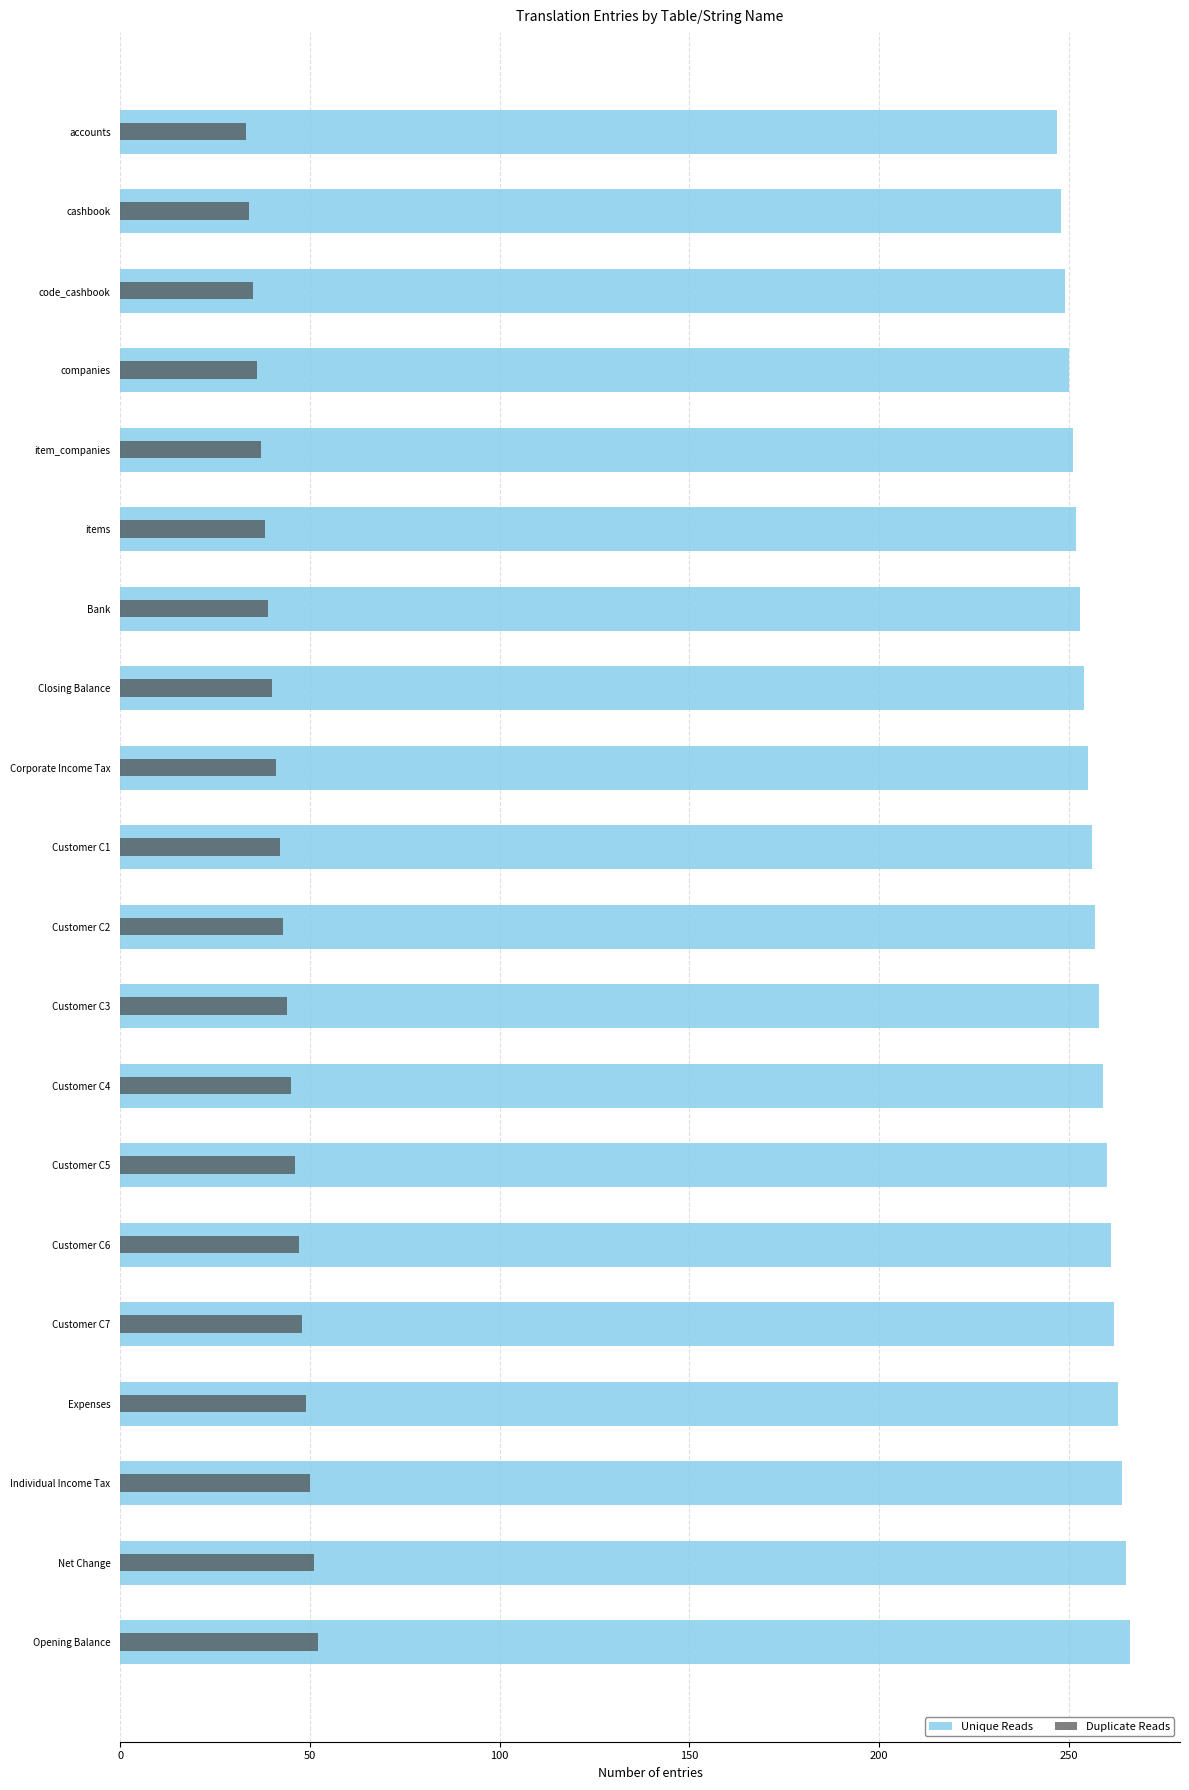

Does the chart contain stacked bars?

No